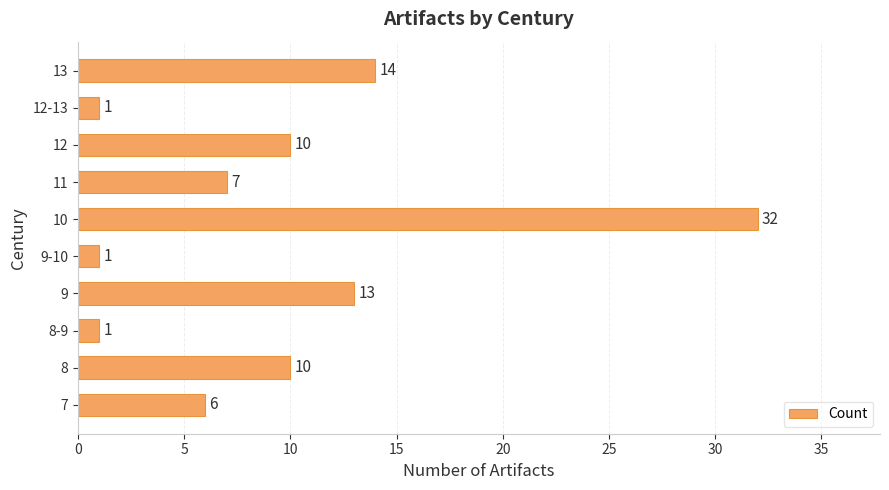

What is the maximum value shown in the chart?

32